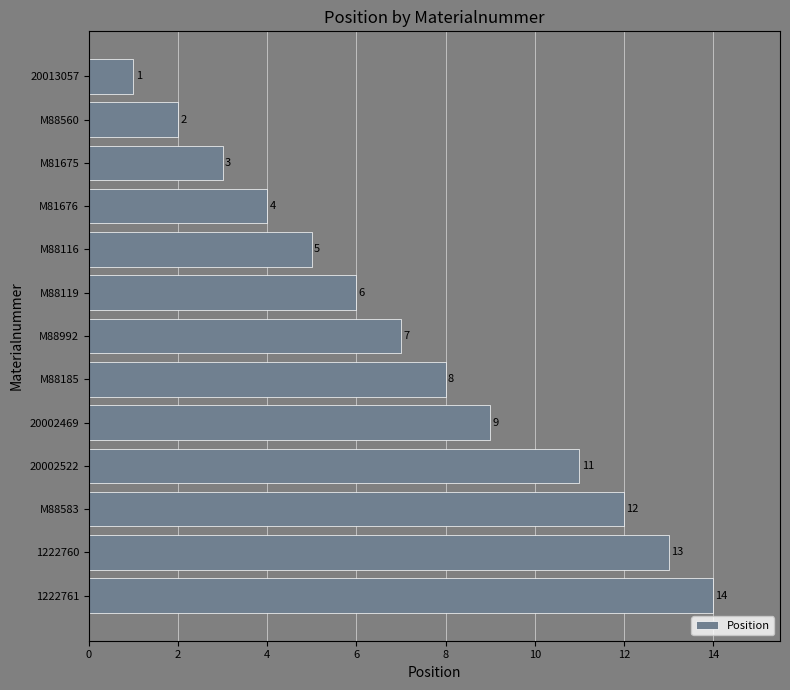

What is the value of the 11th bar from the top?

12